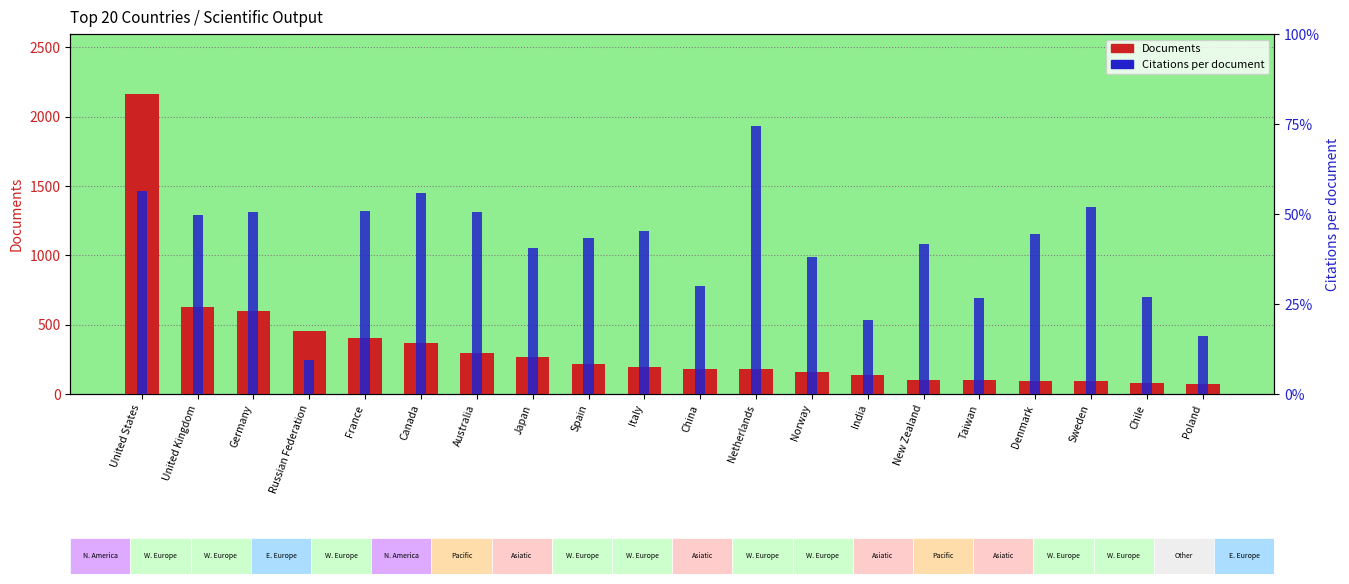

Does the chart contain stacked bars?

No